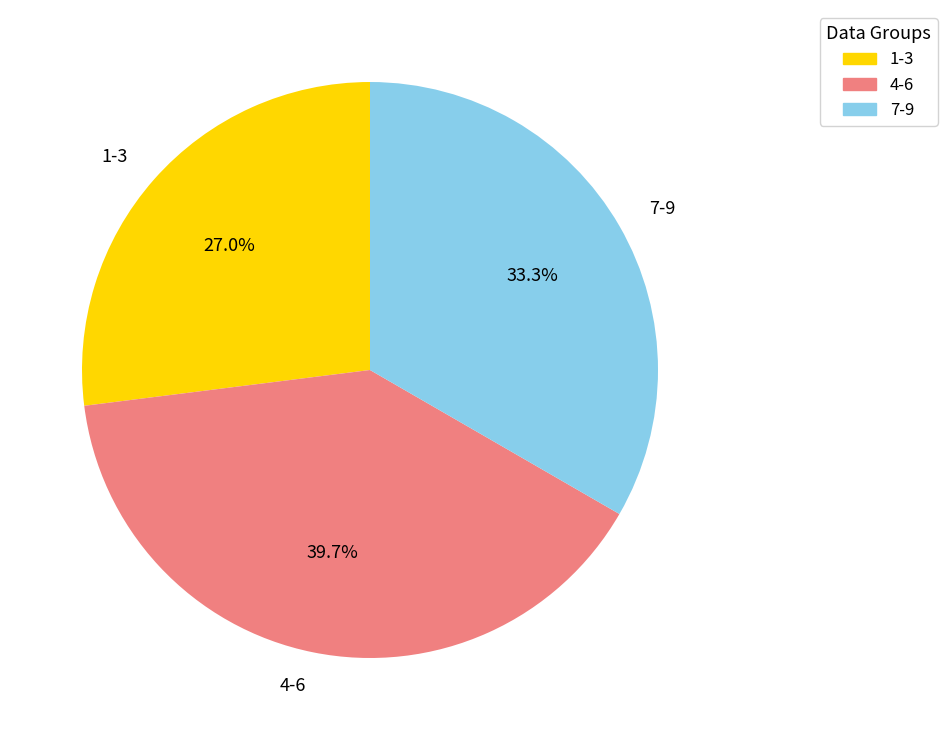

Which slice is the smallest?

1-3